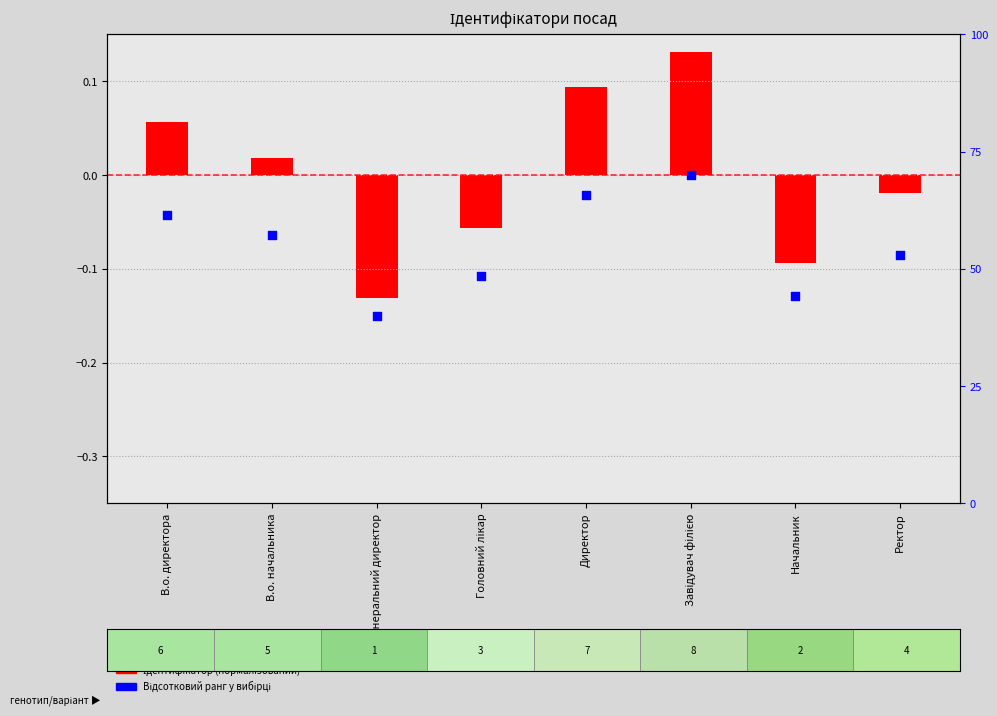

Which has a higher value, Ректор or Генеральний директор?

Ректор